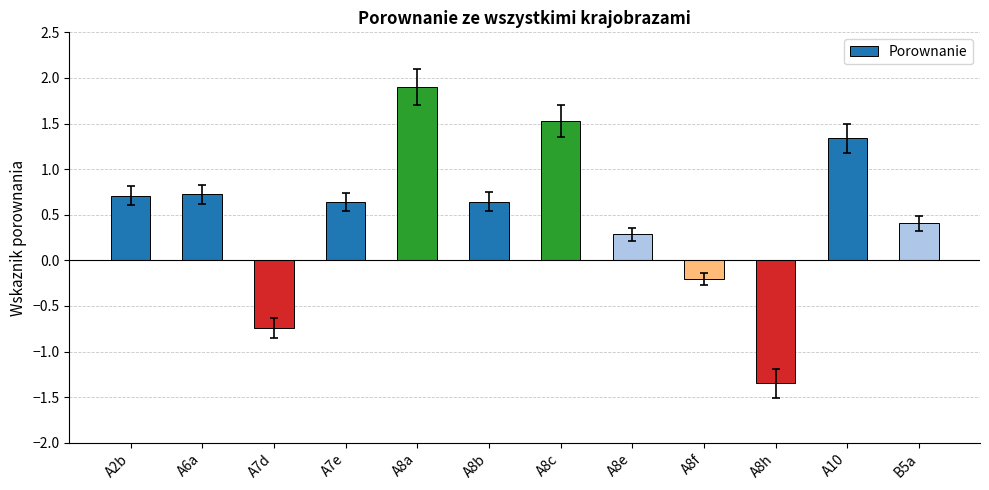

Does the chart contain any negative values?

Yes